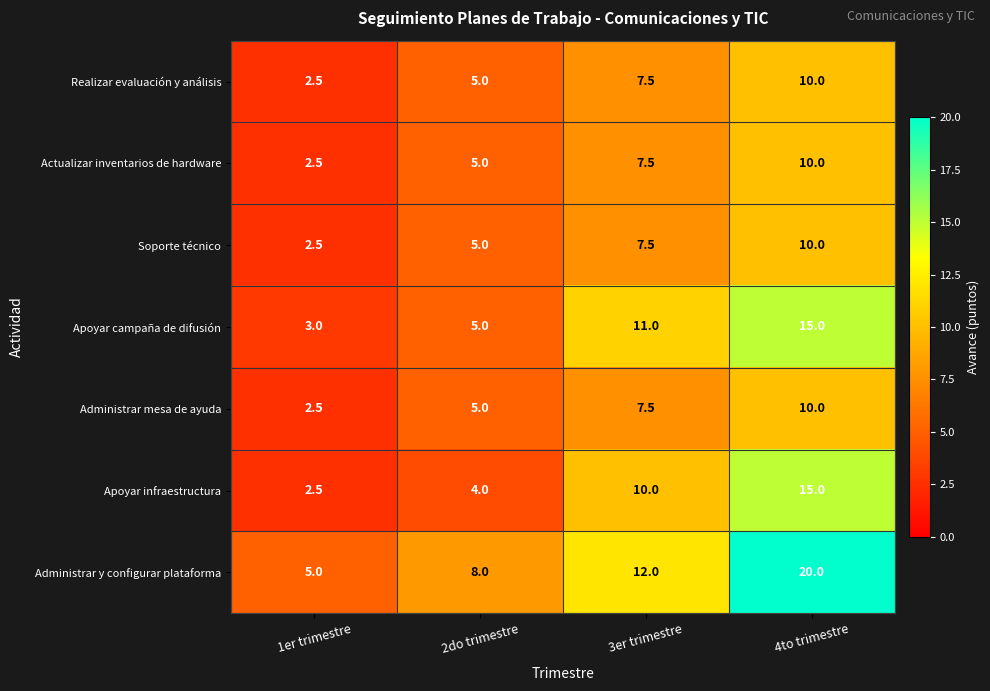

What is the sum of all Apoyar campaña de difusión values?

34.0